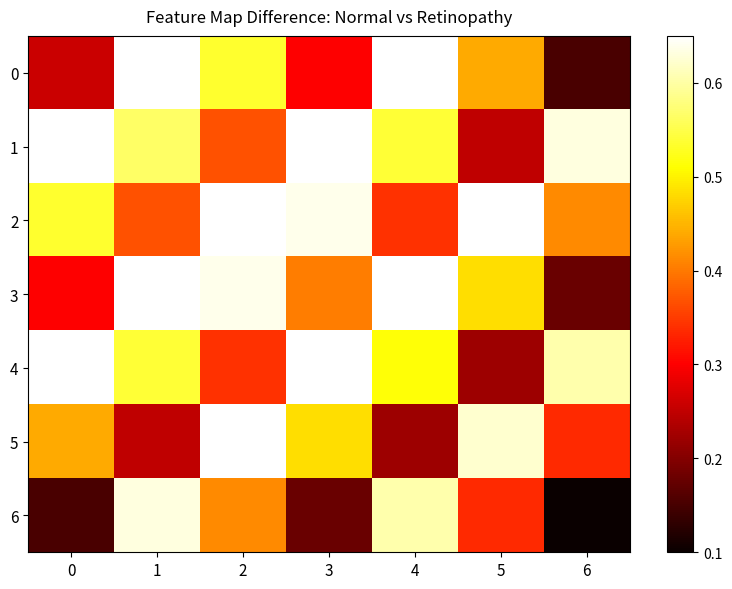

Which series has the largest total across all categories?

1